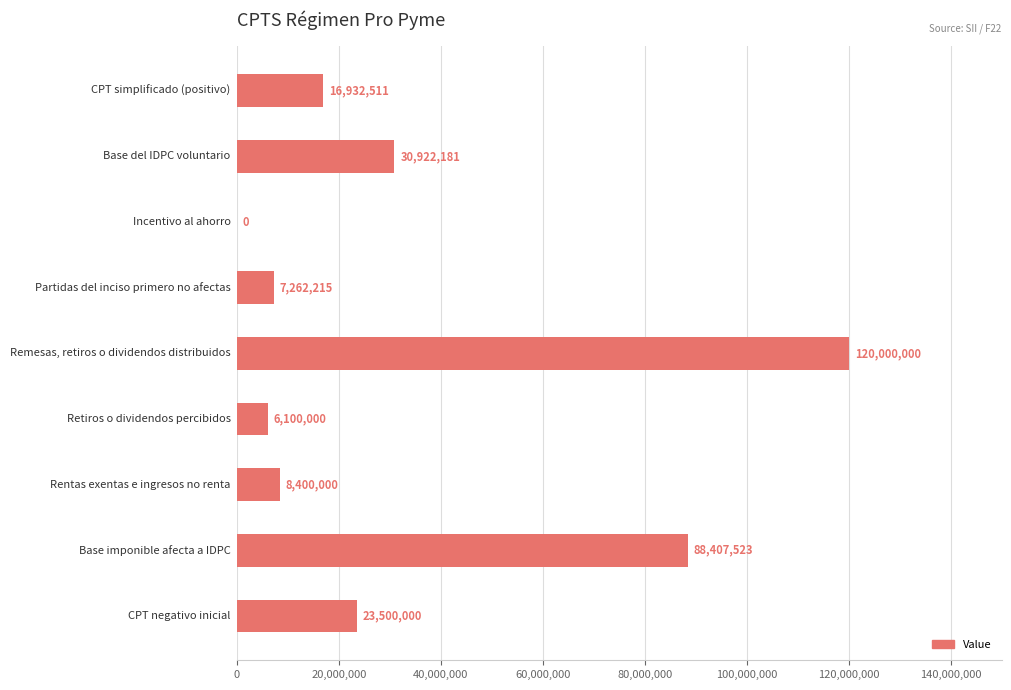

What is the maximum value shown in the chart?

120000000.0